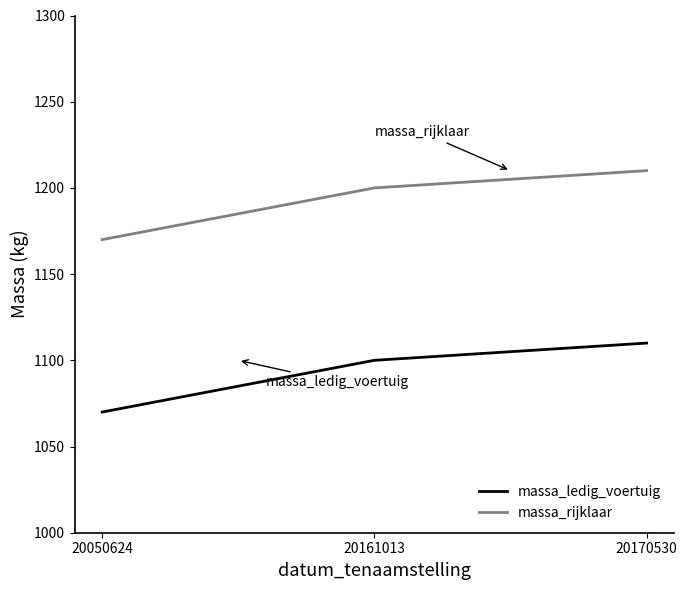

What is the spread (max minus min) of values at 20050624?

100